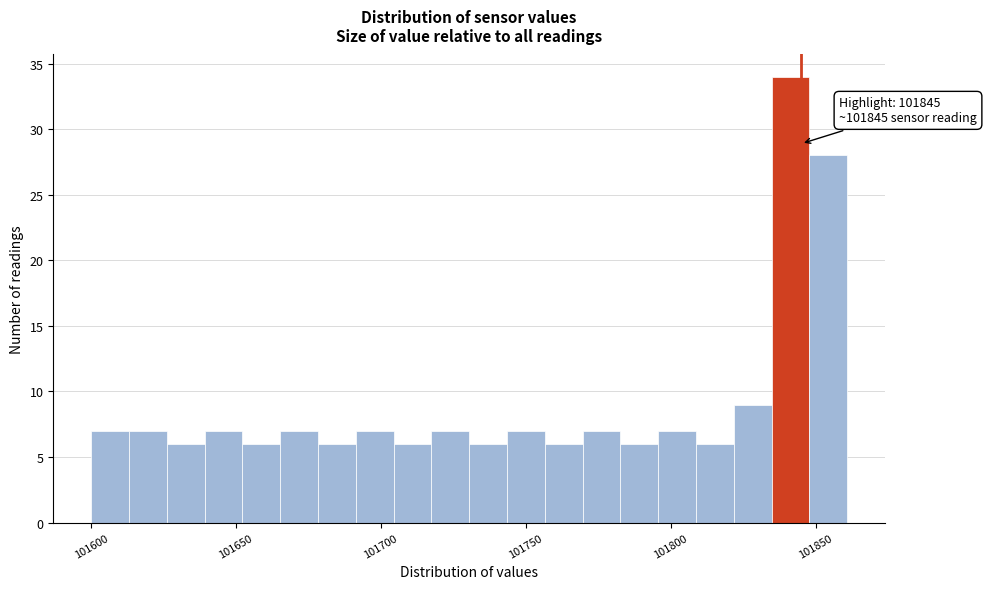

Read against the x-axis, roughly where is the centre of the tallest bar?

101840